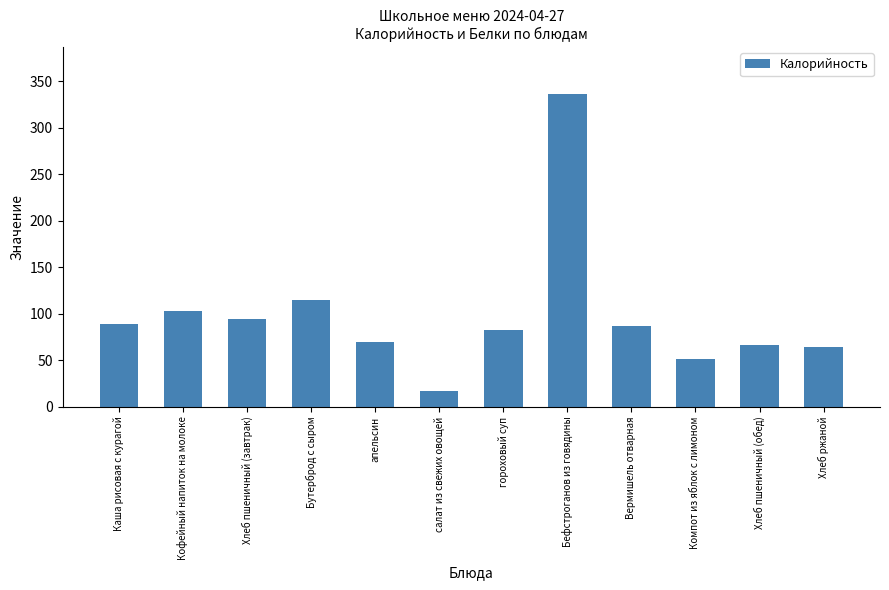

What is the value of the 12th bar from the left?

64.0